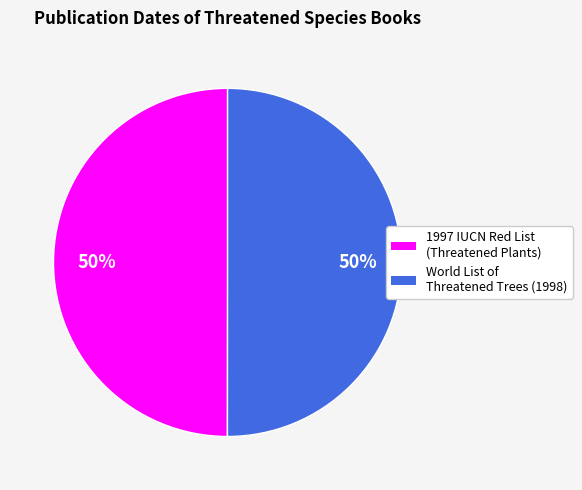

To the nearest percent, what is the average slice percentage?

50%